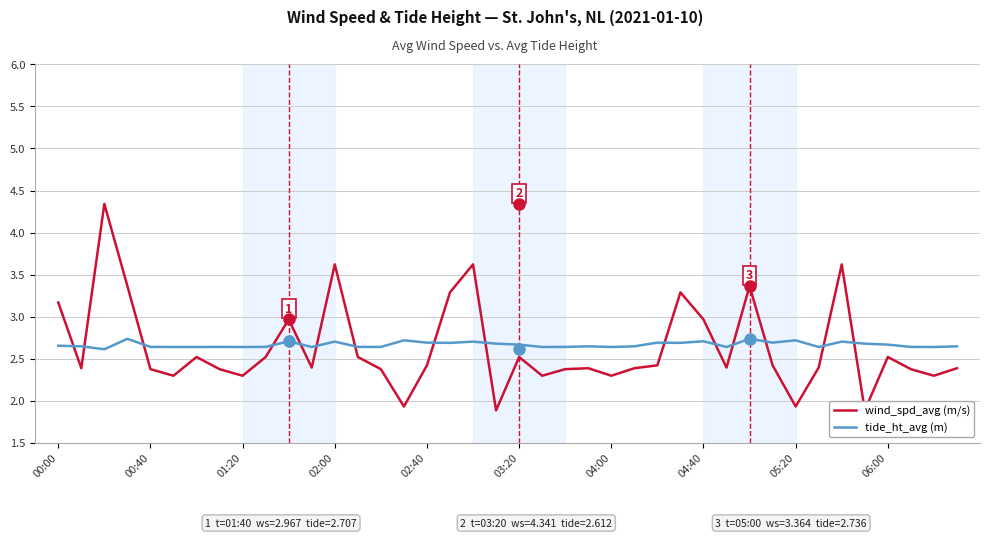

What is the total value across all series at 18?

6.3